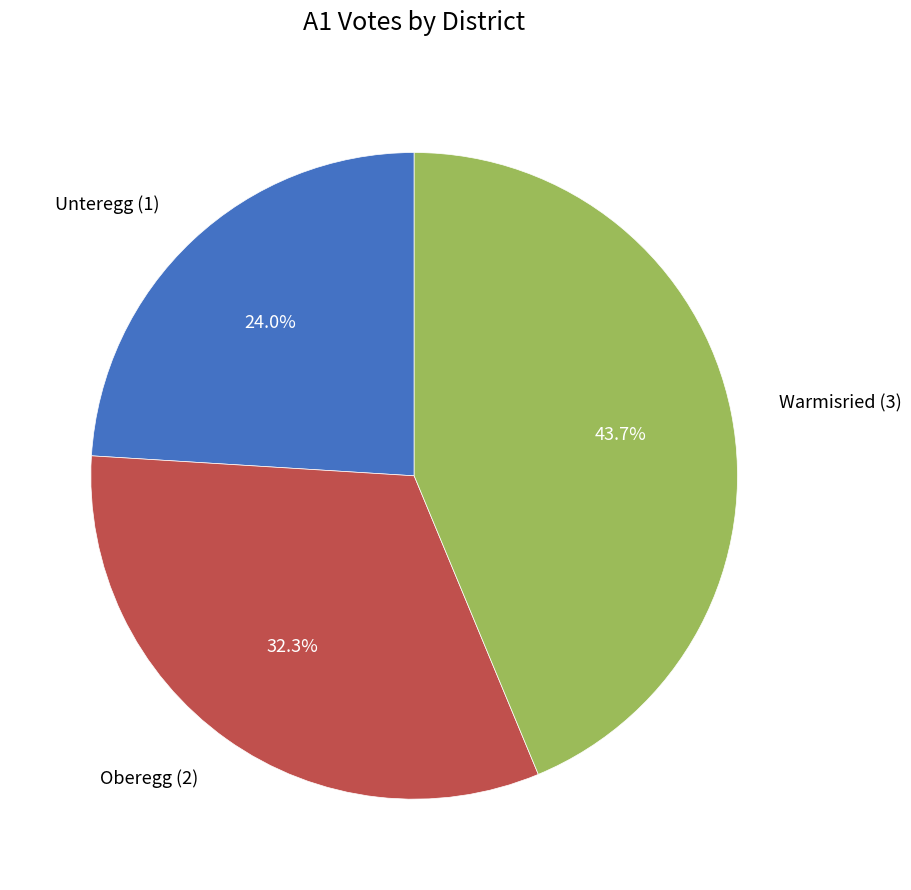

True or false: Warmisried (3) accounts for 36% of the total.

False